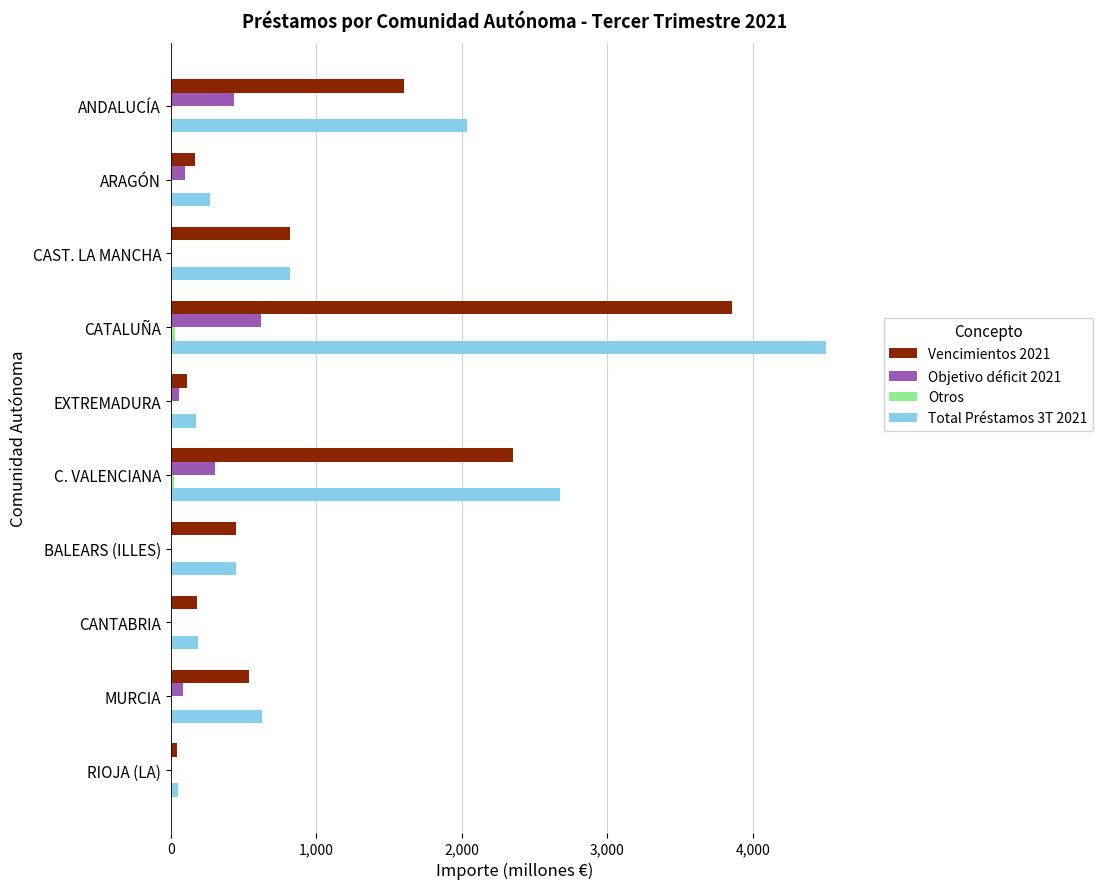

What is the highest value of the Objetivo déficit 2021 series?

618.8